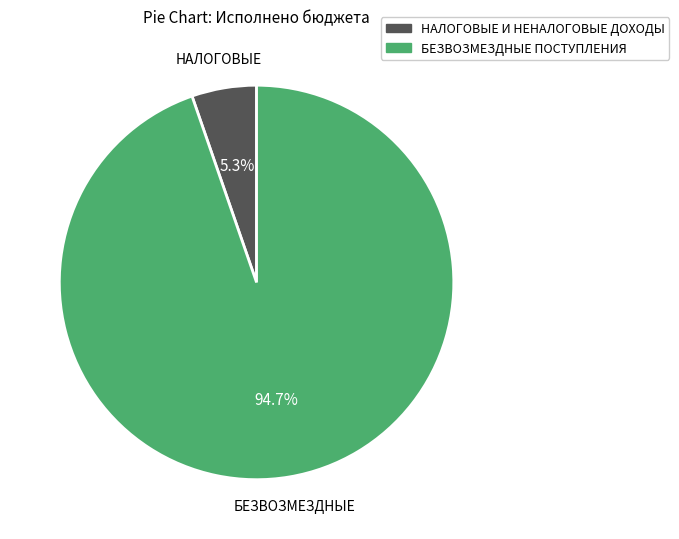

Between БЕЗВОЗМЕЗДНЫЕ ПОСТУПЛЕНИЯ and НАЛОГОВЫЕ И НЕНАЛОГОВЫЕ ДОХОДЫ, which is larger?

БЕЗВОЗМЕЗДНЫЕ ПОСТУПЛЕНИЯ